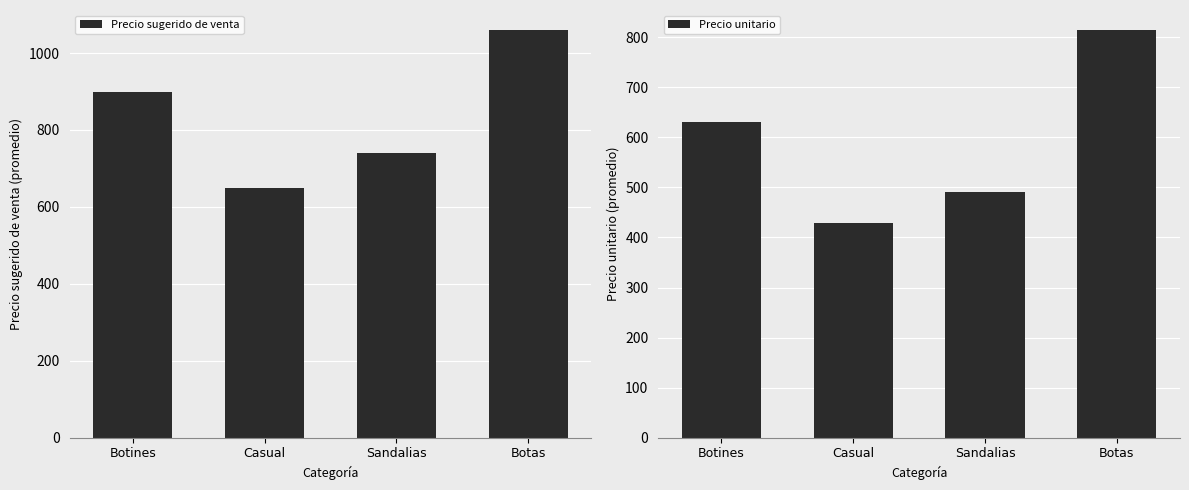

At Botas, list the series in order from smallest to largest.

Precio unitario, Precio sugerido de venta